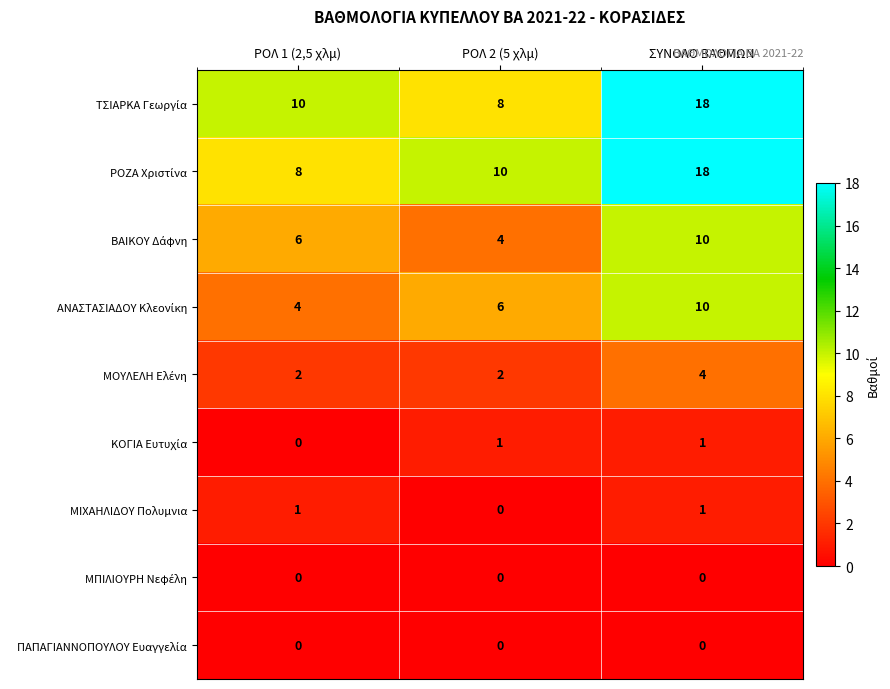

Which category has the highest value across all series?

ΣΥΝΟΛΟ ΒΑΘΜΩΝ